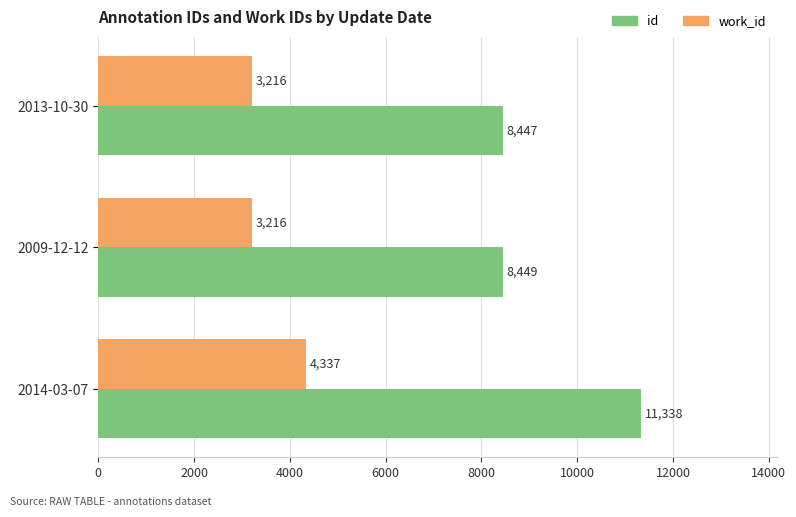

Rank the series by their average value, from lowest to highest.

work_id, id